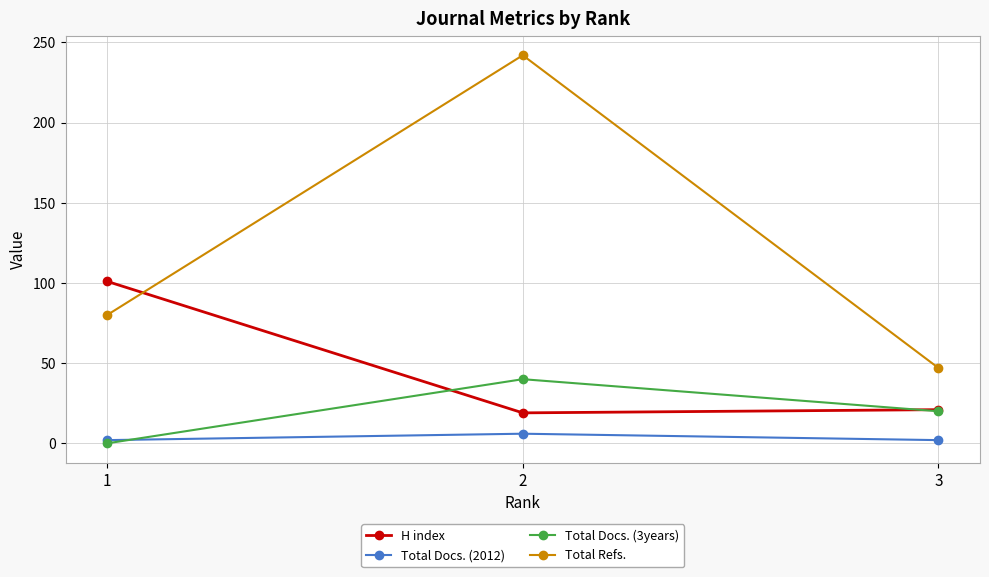

The Total Refs. series shows 80 at 1. True or false?

True